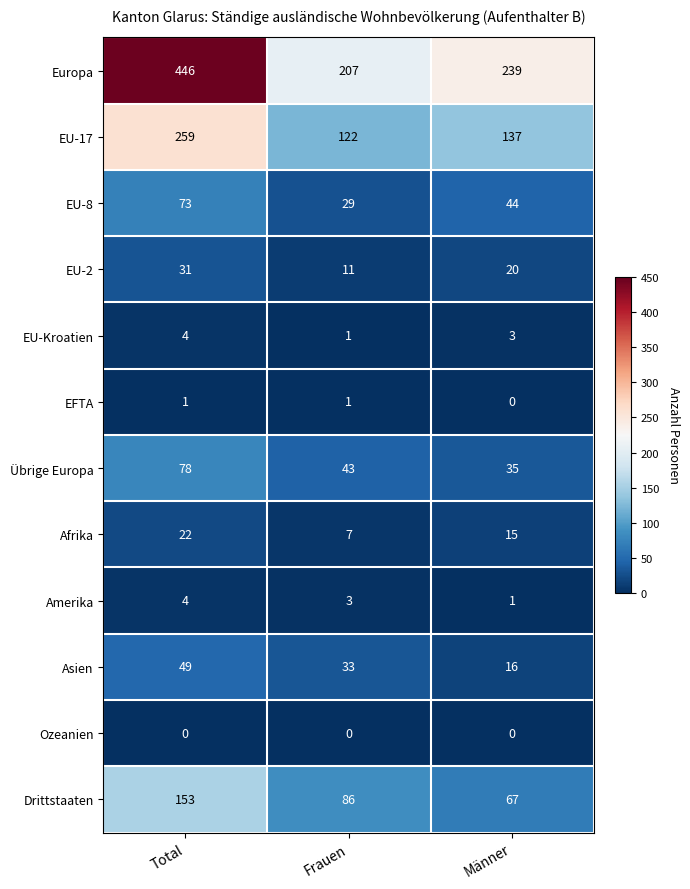

Read the Übrige Europa value at Frauen.

43